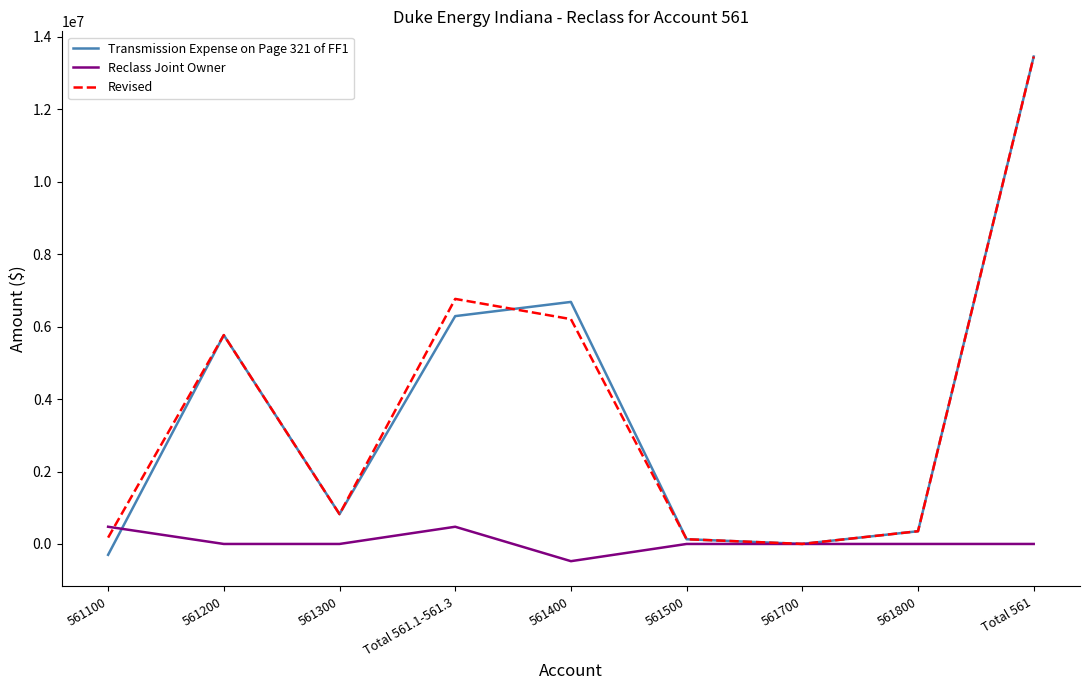

At which label does Reclass Joint Owner first exceed 0?

561100